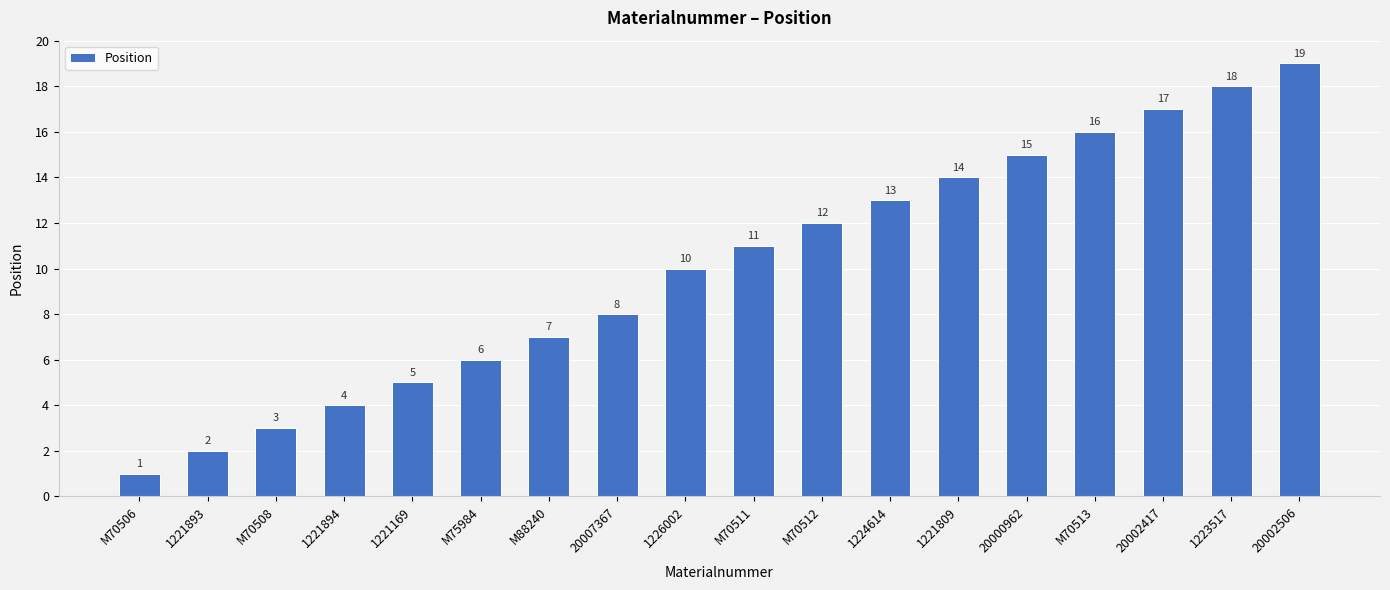

Is it true that the value at 1224614 is 20?

False